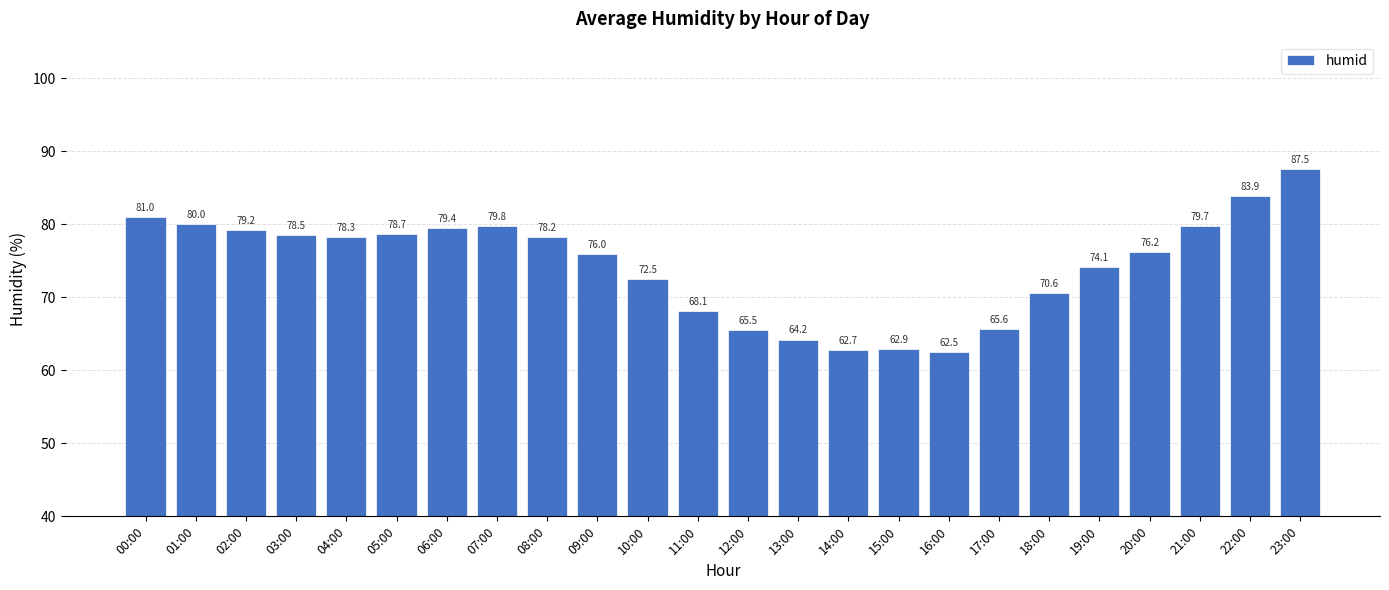

Which category has the highest value across all series?

23:00